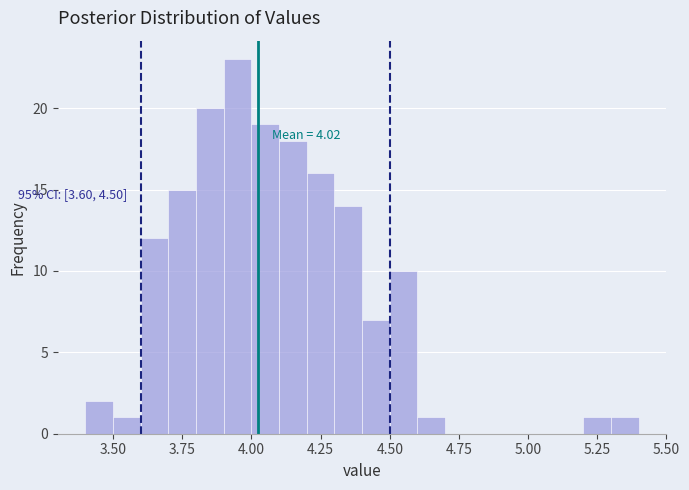

Read against the x-axis, roughly where is the centre of the tallest bar?

3.95